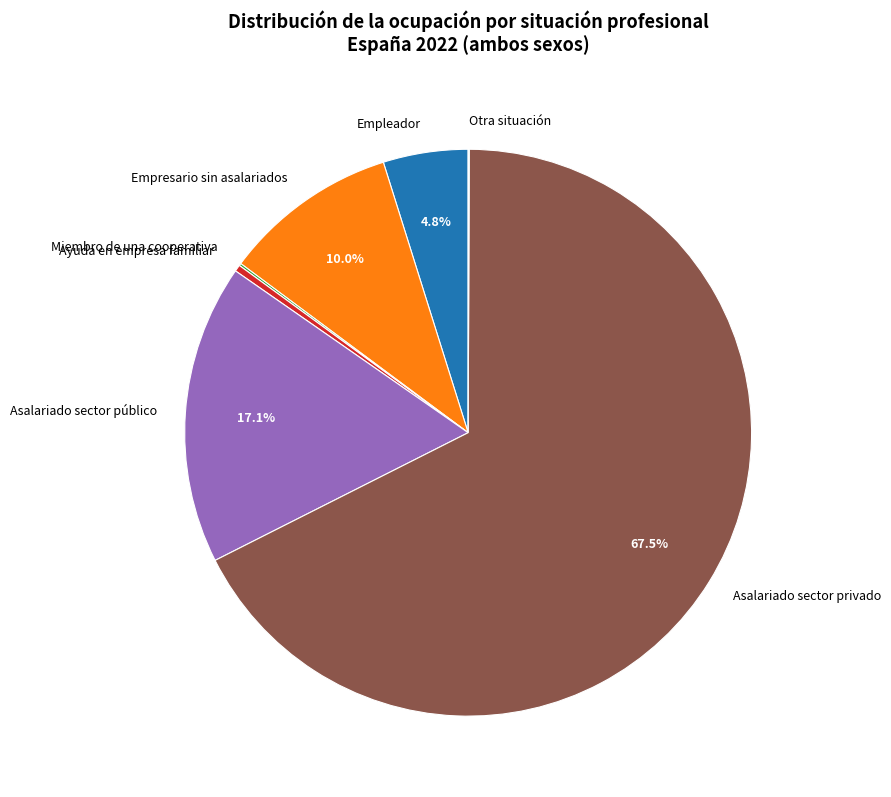

Does any single category account for the majority?

Yes